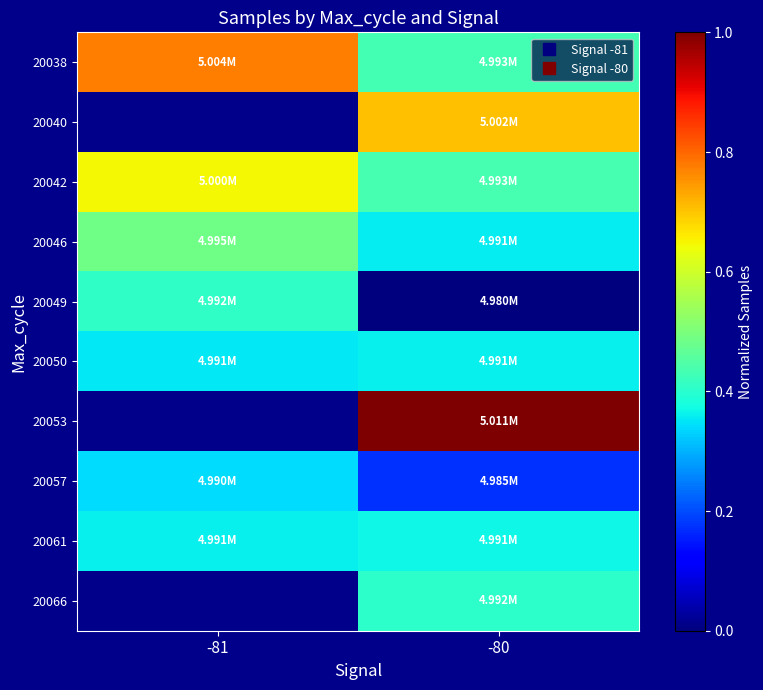

Between -80 and -81, which is larger?

-81